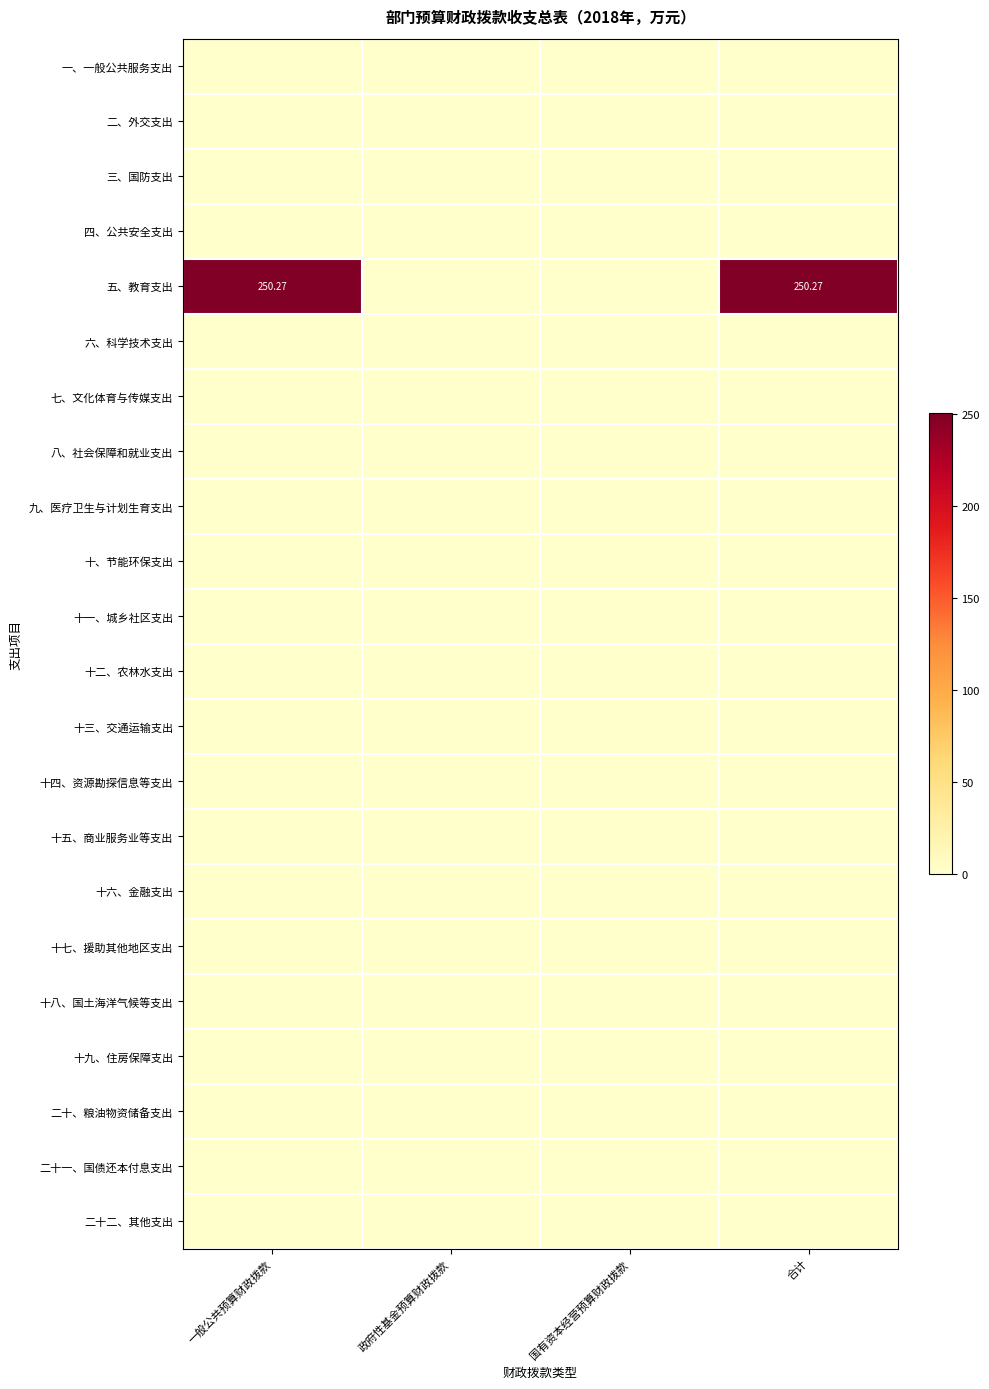

At which label is 十一、城乡社区支出 closest to 0?

一般公共预算财政拨款